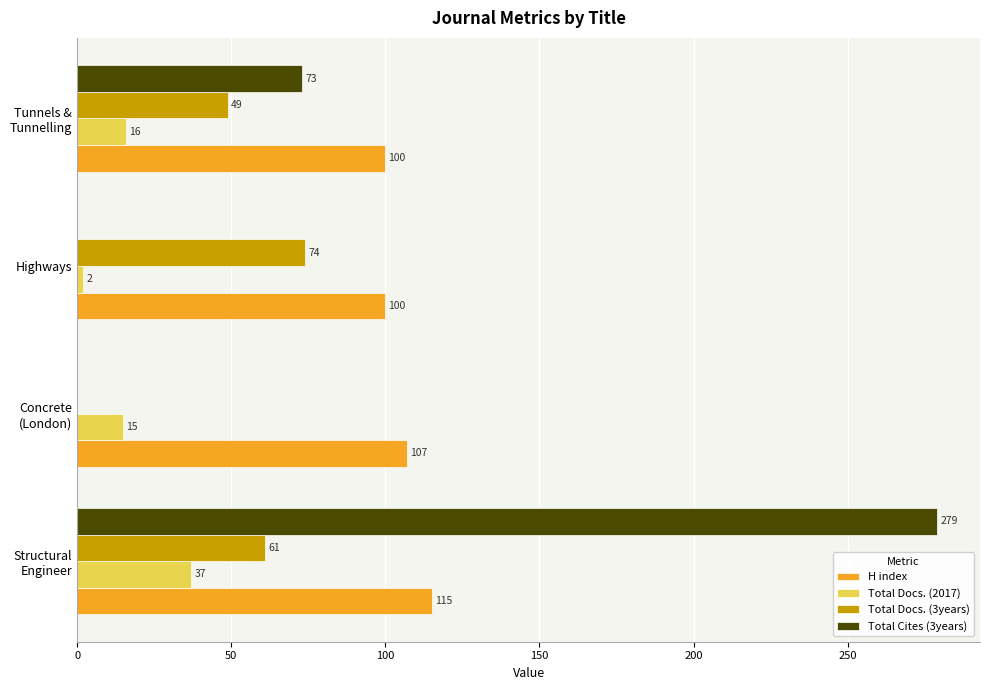

What is the highest value of the Total Cites (3years) series?

279